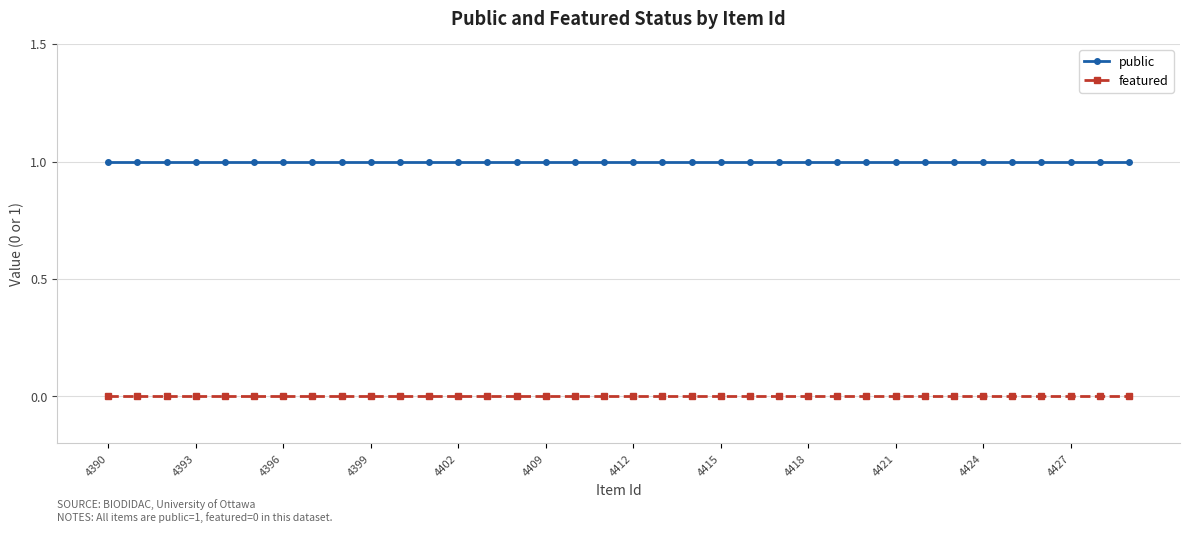

What is the value of the public point at the 22nd from the left?

1